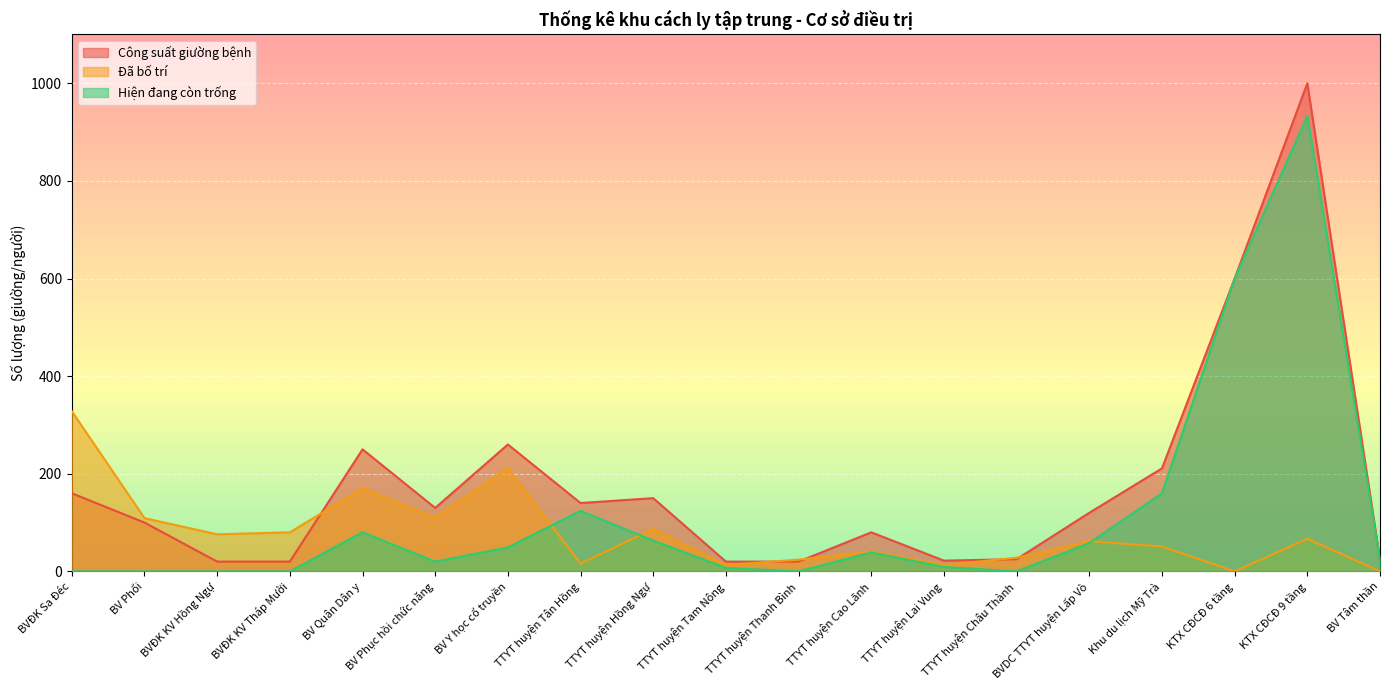

Between Khu du lịch Mỹ Trà and TTYT huyện Tân Hồng, which is larger?

Khu du lịch Mỹ Trà